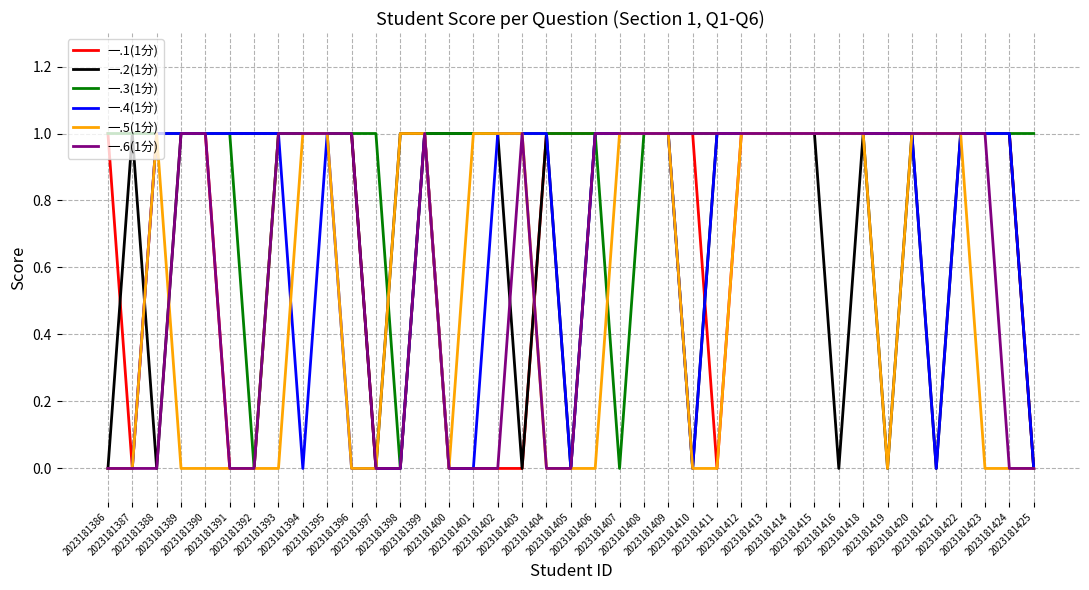

Which series has the largest total across all categories?

一.3(1分)